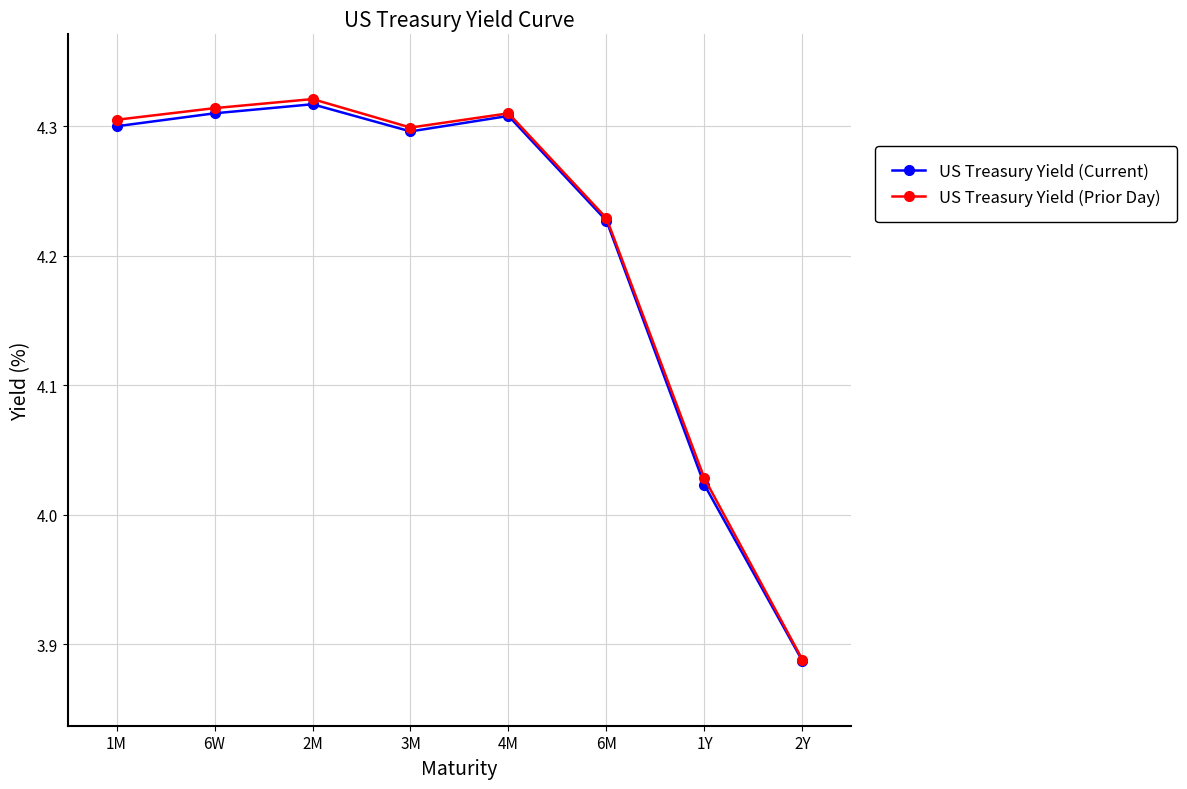

Which series has the widest spread of values?

US Treasury Yield (Prior Day)